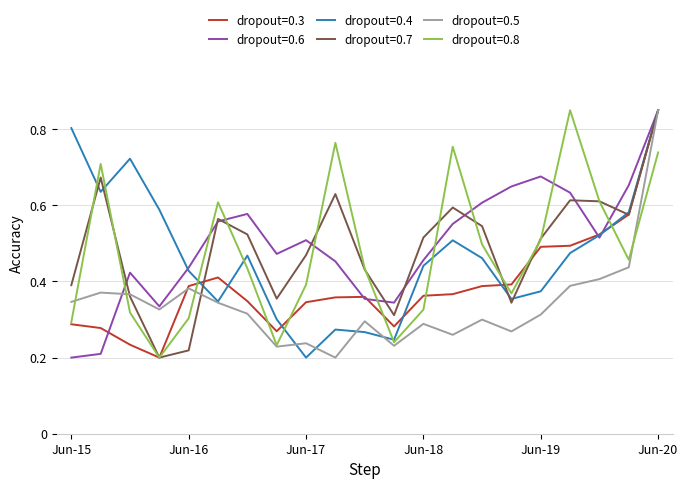

Which label corresponds to the largest value in the chart?

Jun-20